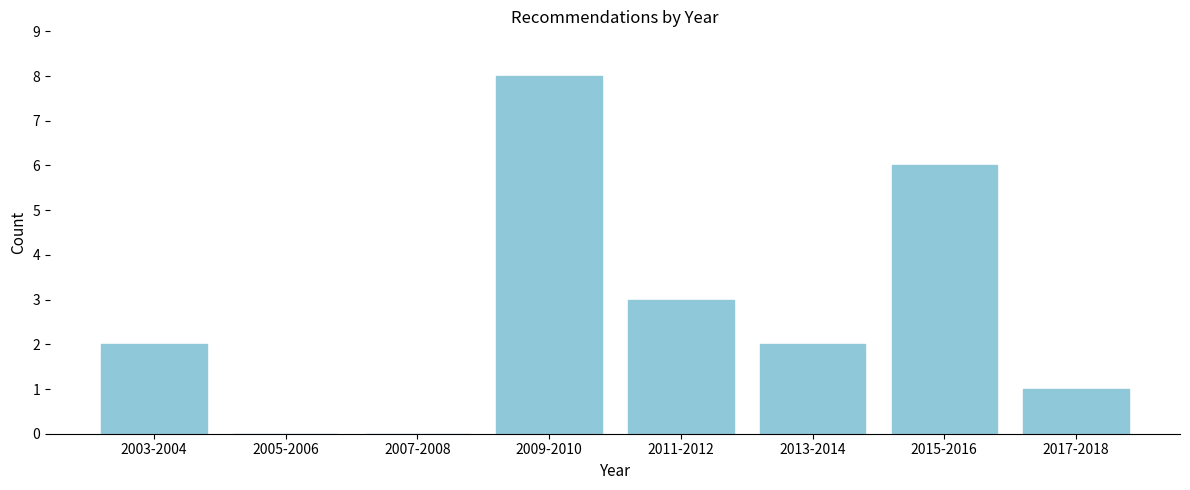

Reading left to right, what are all the values shown in this chart?

2003-2004=2	2005-2006=0	2007-2008=0	2009-2010=8	2011-2012=3	2013-2014=2	2015-2016=6	2017-2018=1